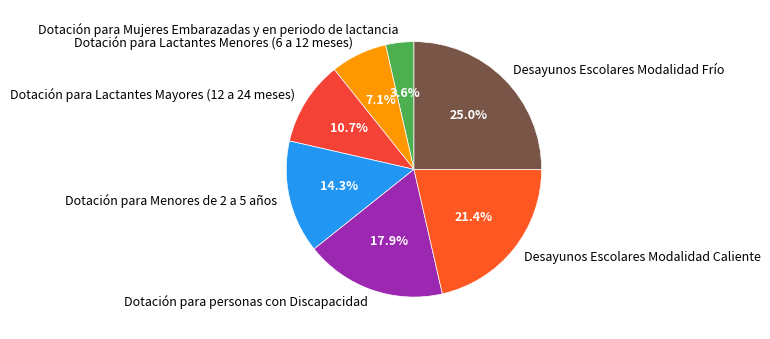

Does any single category account for the majority?

No